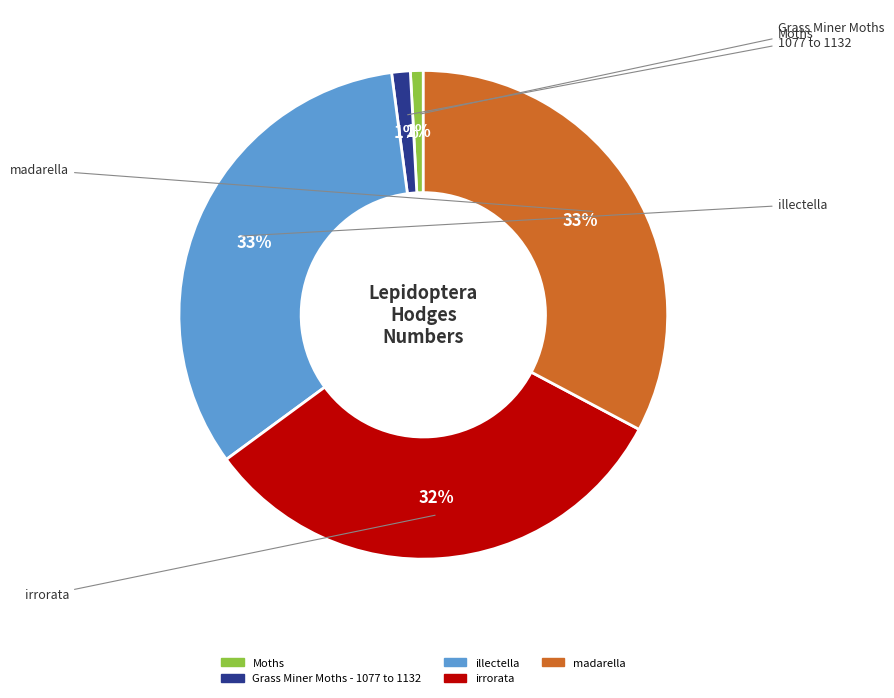

To the nearest percent, what portion does illectella represent?

33%